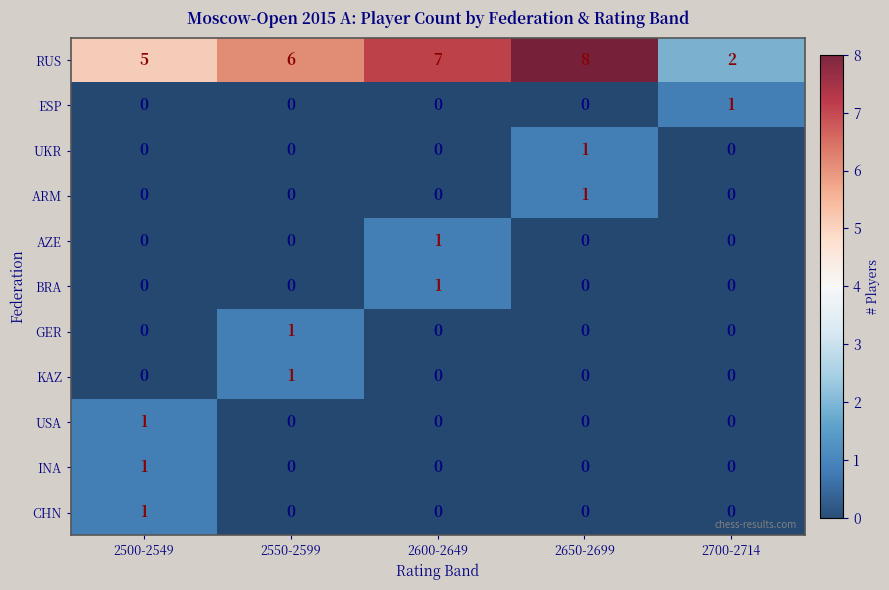

Count the KAZ values in the range 0 to 1.

5